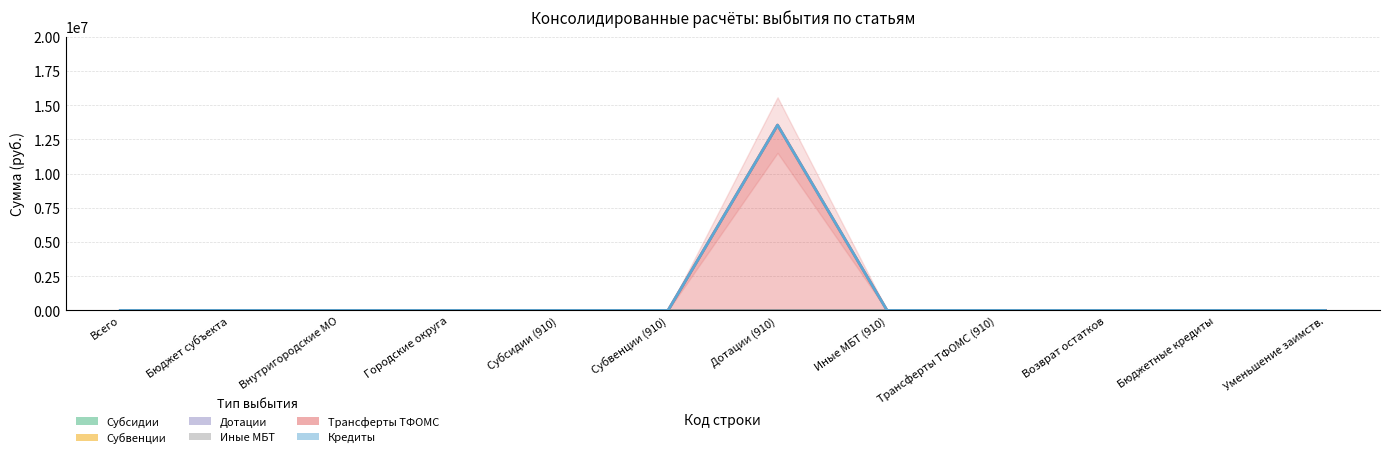

What are all the series names shown in the legend?

Субсидии, Субвенции, Дотации, Иные МБТ, Трансферты ТФОМС, Кредиты